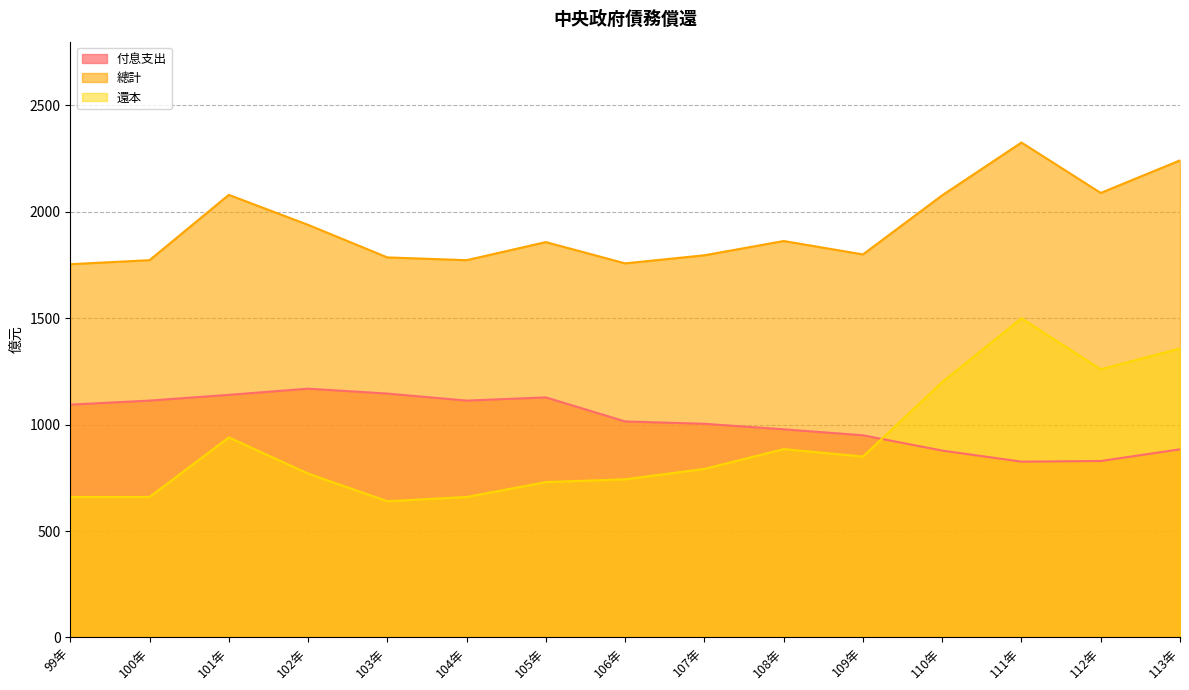

What position from the right is 112年?

2